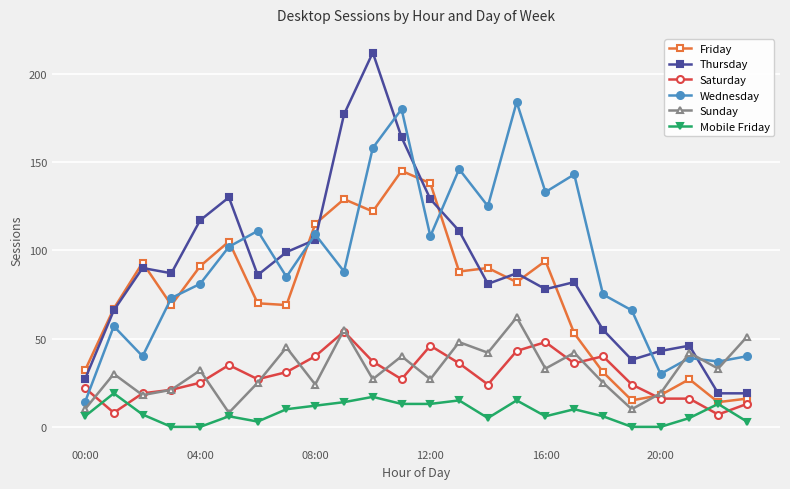

What are all the series names shown in the legend?

Friday, Thursday, Saturday, Wednesday, Sunday, Mobile Friday